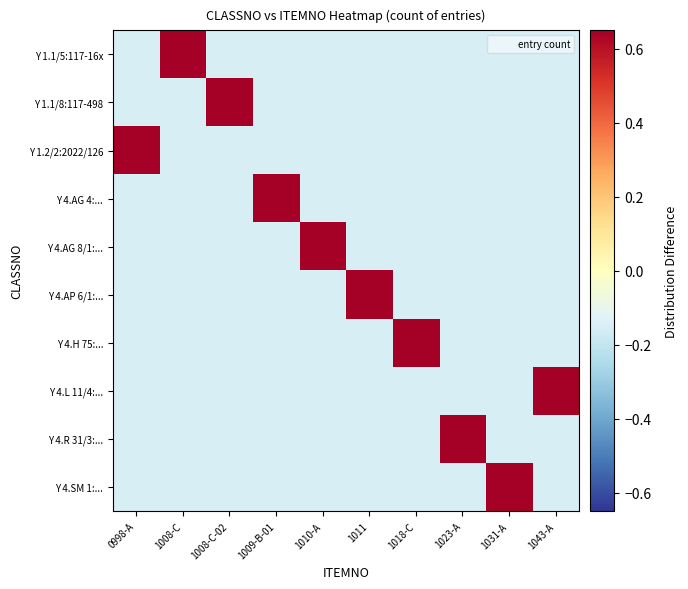

Reading left to right, transcribe all the data shown in this chart.

Y 1.1/5:117-16x: 0998-A=-0.1	1008-C=3.9	1008-C-02=-0.1	1009-B-01=-0.1	1010-A=-0.1	1011=-0.1	1018-C=-0.1	1023-A=-0.1	1031-A=-0.1	1043-A=-0.1
Y 1.1/8:117-498: 0998-A=-0.1	1008-C=-0.1	1008-C-02=0.8	1009-B-01=-0.1	1010-A=-0.1	1011=-0.1	1018-C=-0.1	1023-A=-0.1	1031-A=-0.1	1043-A=-0.1
Y 1.2/2:2022/126: 0998-A=0.8	1008-C=-0.1	1008-C-02=-0.1	1009-B-01=-0.1	1010-A=-0.1	1011=-0.1	1018-C=-0.1	1023-A=-0.1	1031-A=-0.1	1043-A=-0.1
Y 4.AG 4:...: 0998-A=-0.1	1008-C=-0.1	1008-C-02=-0.1	1009-B-01=0.8	1010-A=-0.1	1011=-0.1	1018-C=-0.1	1023-A=-0.1	1031-A=-0.1	1043-A=-0.1
Y 4.AG 8/1:...: 0998-A=-0.1	1008-C=-0.1	1008-C-02=-0.1	1009-B-01=-0.1	1010-A=0.8	1011=-0.1	1018-C=-0.1	1023-A=-0.1	1031-A=-0.1	1043-A=-0.1
Y 4.AP 6/1:...: 0998-A=-0.1	1008-C=-0.1	1008-C-02=-0.1	1009-B-01=-0.1	1010-A=-0.1	1011=1.9	1018-C=-0.1	1023-A=-0.1	1031-A=-0.1	1043-A=-0.1
Y 4.H 75:...: 0998-A=-0.1	1008-C=-0.1	1008-C-02=-0.1	1009-B-01=-0.1	1010-A=-0.1	1011=-0.1	1018-C=0.8	1023-A=-0.1	1031-A=-0.1	1043-A=-0.1
Y 4.L 11/4:...: 0998-A=-0.1	1008-C=-0.1	1008-C-02=-0.1	1009-B-01=-0.1	1010-A=-0.1	1011=-0.1	1018-C=-0.1	1023-A=-0.1	1031-A=-0.1	1043-A=0.8
Y 4.R 31/3:...: 0998-A=-0.1	1008-C=-0.1	1008-C-02=-0.1	1009-B-01=-0.1	1010-A=-0.1	1011=-0.1	1018-C=-0.1	1023-A=0.8	1031-A=-0.1	1043-A=-0.1
Y 4.SM 1:...: 0998-A=-0.1	1008-C=-0.1	1008-C-02=-0.1	1009-B-01=-0.1	1010-A=-0.1	1011=-0.1	1018-C=-0.1	1023-A=-0.1	1031-A=1.9	1043-A=-0.1